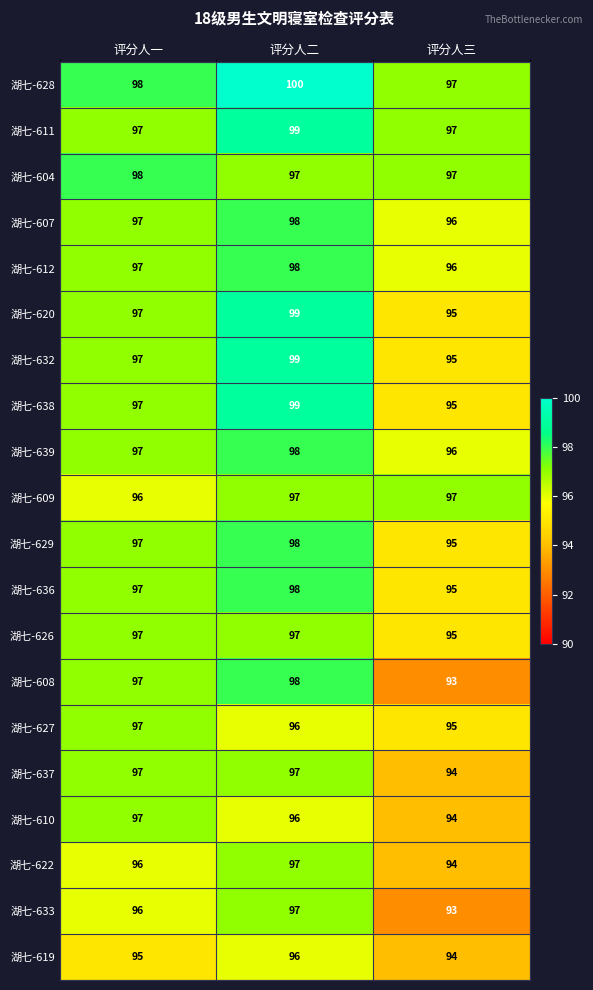

What is the minimum value shown in the chart?

93